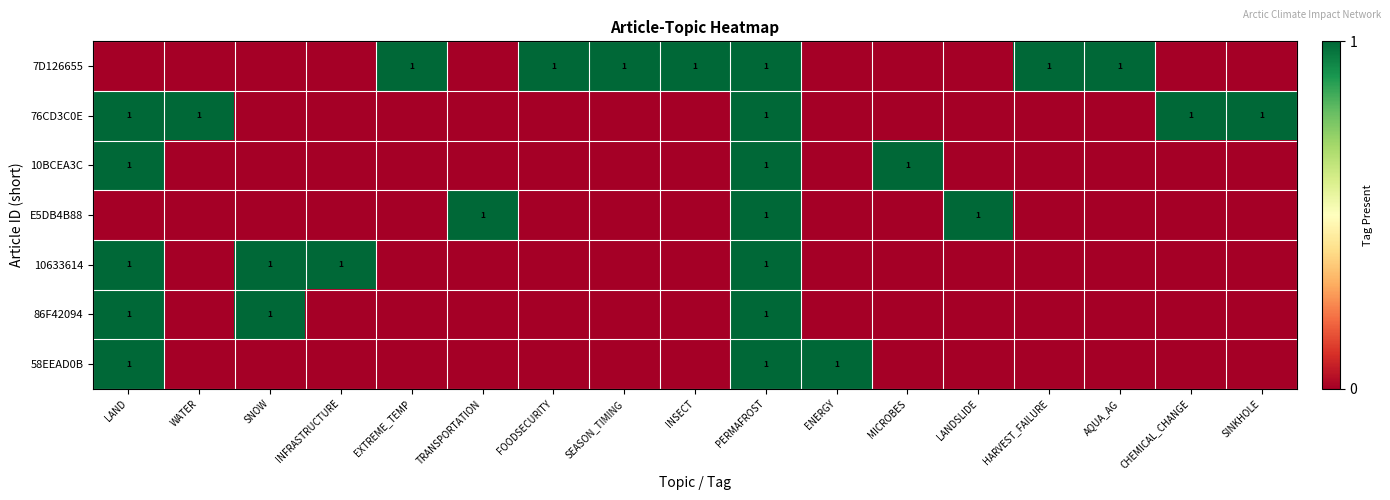

The 7D126655 series shows 1 at PERMAFROST. True or false?

True